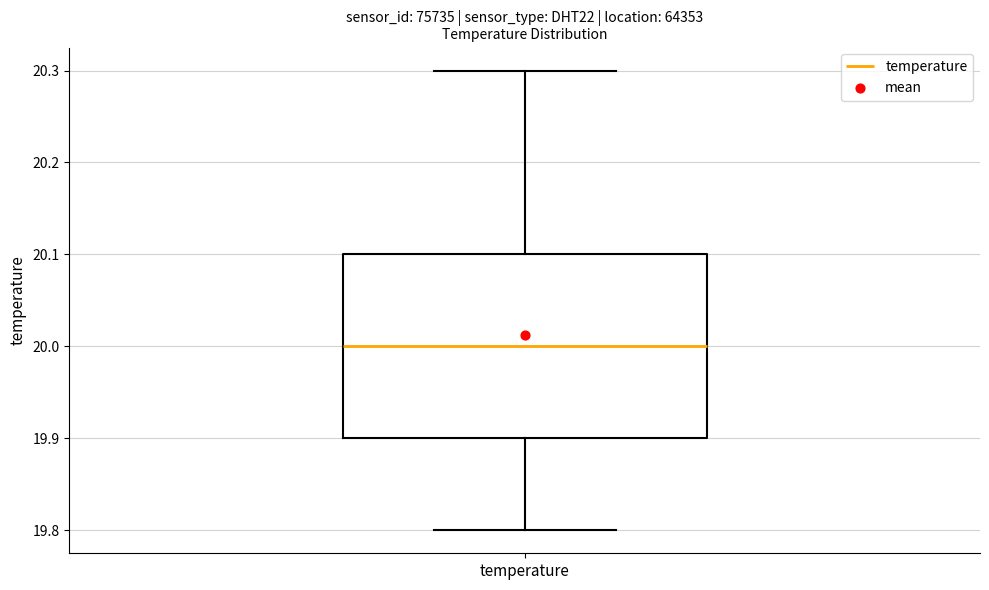

Transcribe this box plot: give where the median line is, the range the box spans, and where the two whiskers end, as read against the y-axis. The values are not printed on the chart, so give them approximately, as read against the axis.

median 20.0, box 19.9 to 20.1, whiskers 19.8 to 20.3